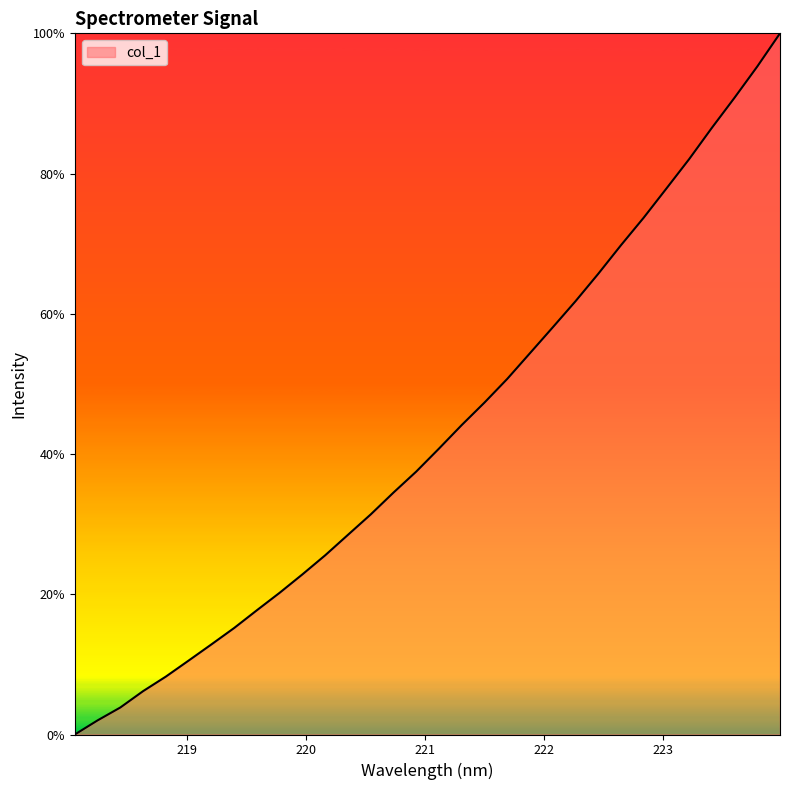

What is the greatest value displayed?

100.0